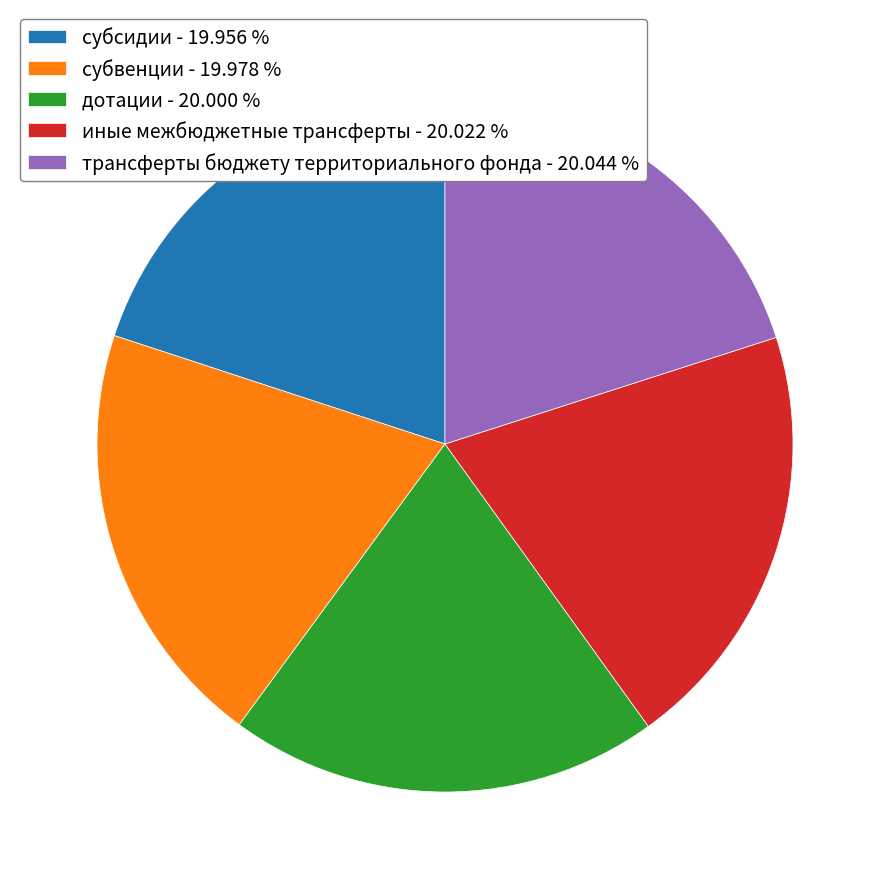

The субсидии slice represents 9% of the pie. True or false?

False